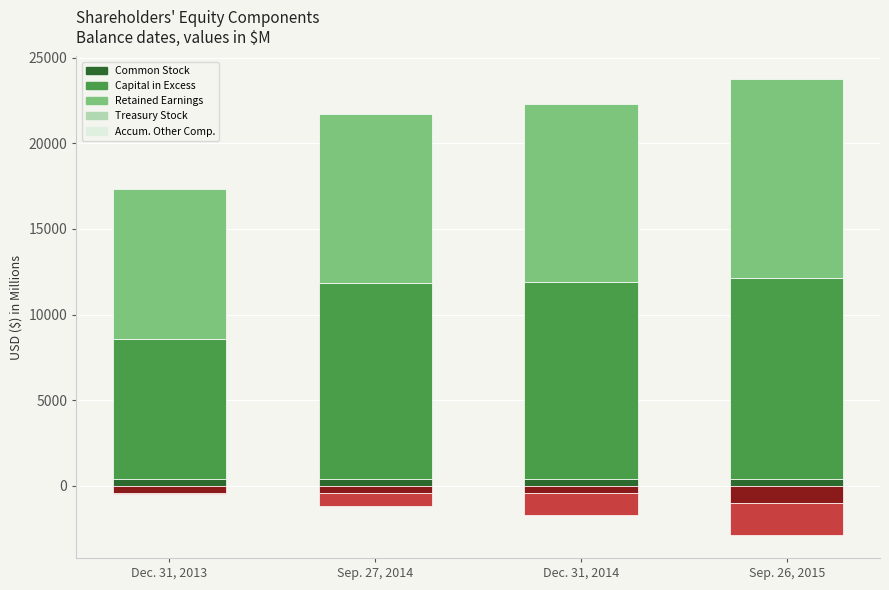

Which series has the widest spread of values?

Capital in Excess